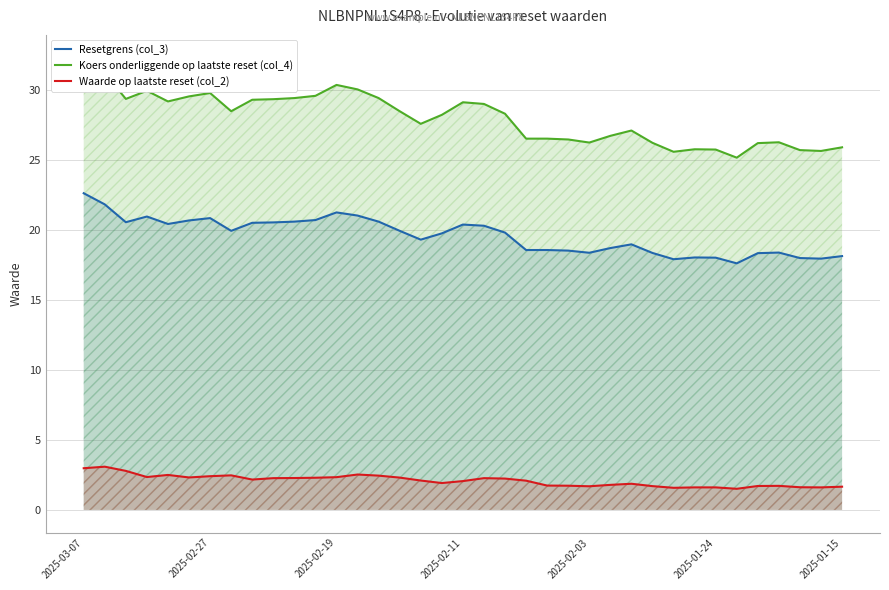

True or false: Waarde op laatste reset (col_2) has a value of 0.8 at 2025-03-07.

False